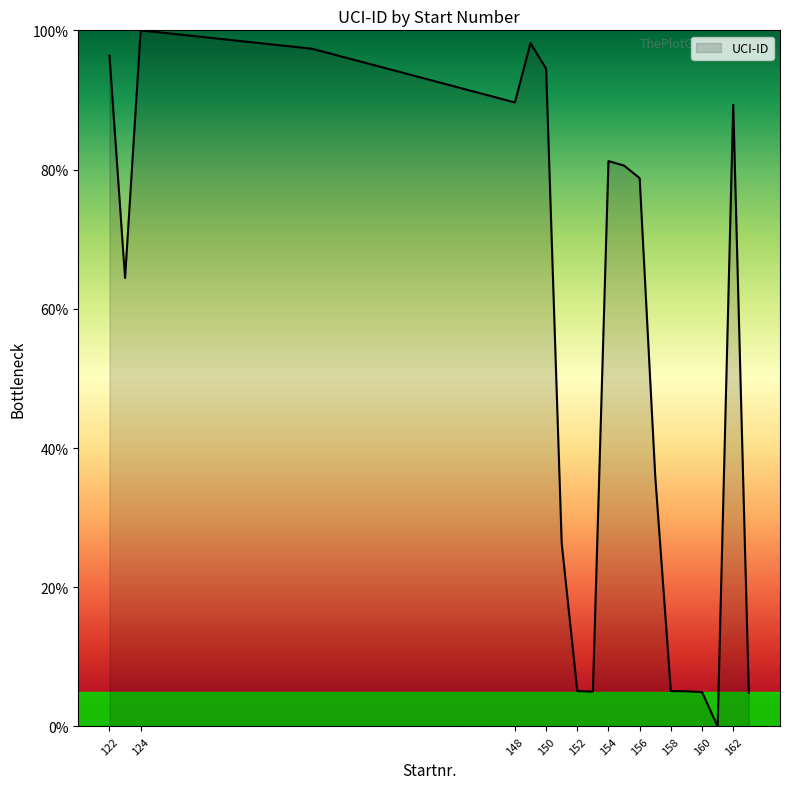

What is the maximum value shown in the chart?

100.0